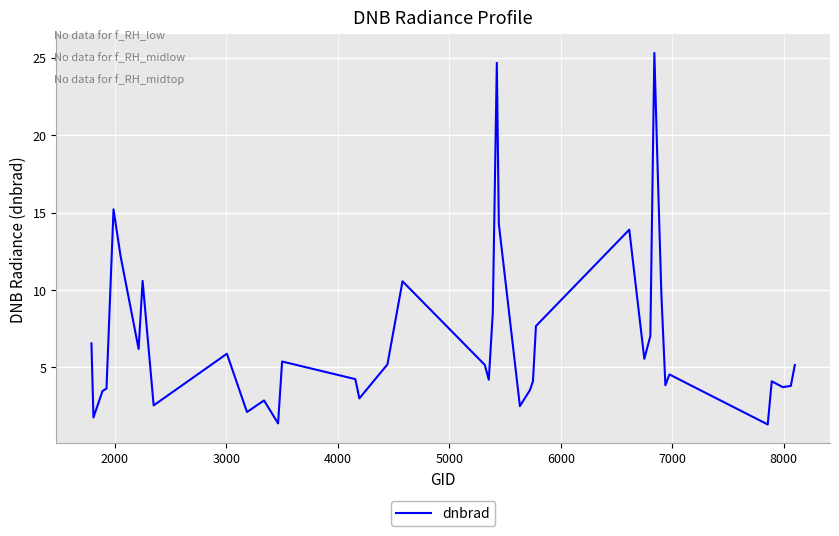

What is the greatest value displayed?

25.3